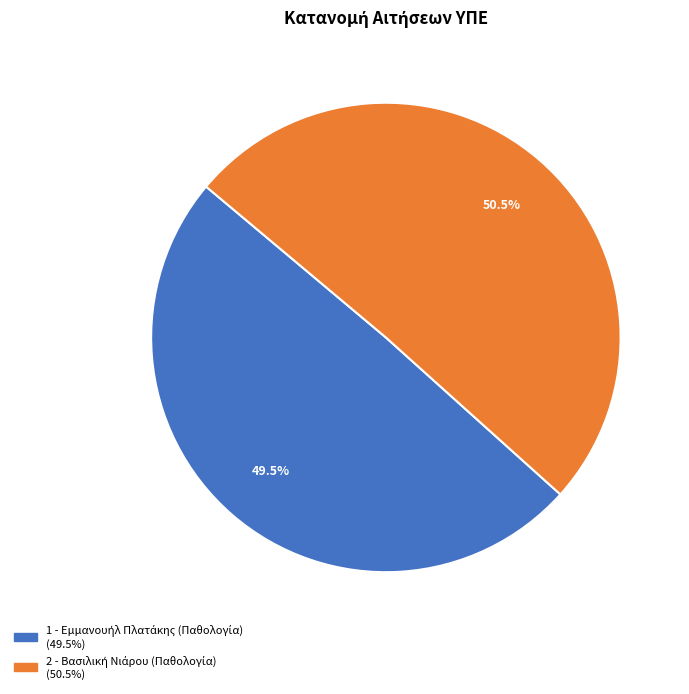

Is there any slice that represents more than half of the pie?

Yes